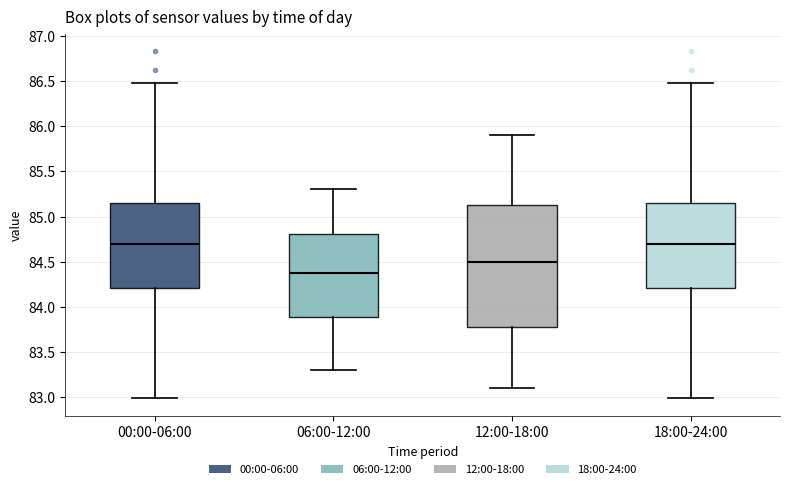

Reading left to right, transcribe this box plot: for each box, give where its median line is, the range the box spans, and where its two whiskers end, as read against the y-axis. The values are not printed on the chart, so give them approximately, as read against the axis.

00:00-06:00: median 84.70, box 84.20 to 85.15, whiskers 83.00 to 86.50
06:00-12:00: median 84.40, box 83.90 to 84.80, whiskers 83.30 to 85.30
12:00-18:00: median 84.50, box 83.80 to 85.15, whiskers 83.10 to 85.90
18:00-24:00: median 84.70, box 84.20 to 85.15, whiskers 83.00 to 86.50